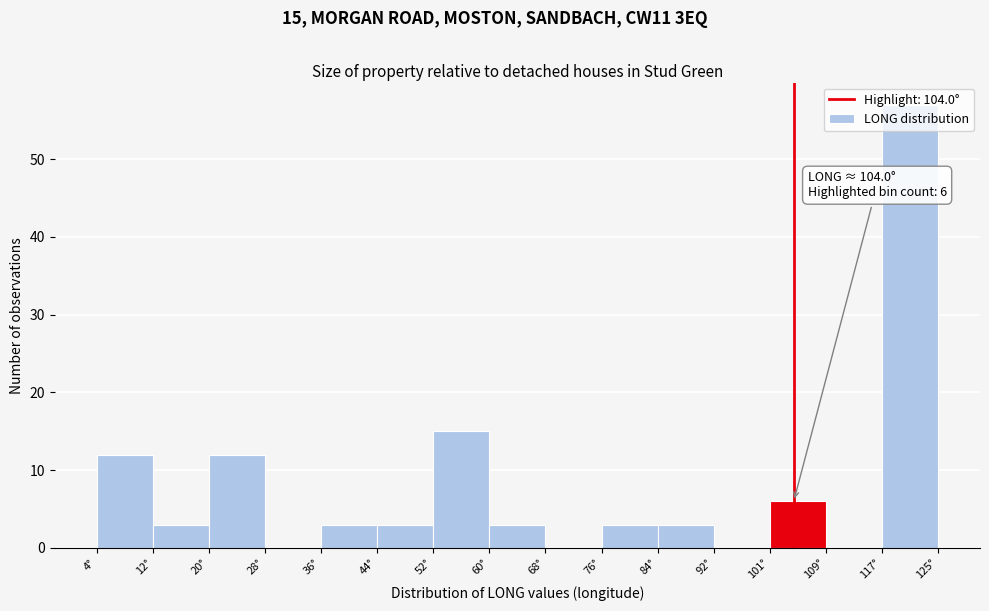

Over which range of the x-axis is the bar tallest?

117 to 125